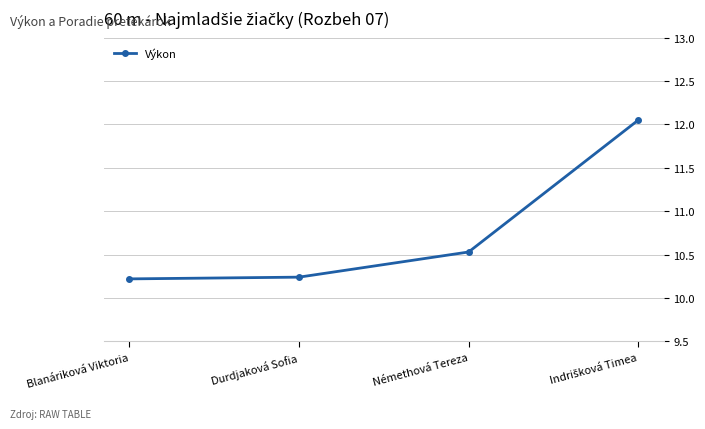

Is it true that the value at Durdjaková Sofia is 10.2?

True